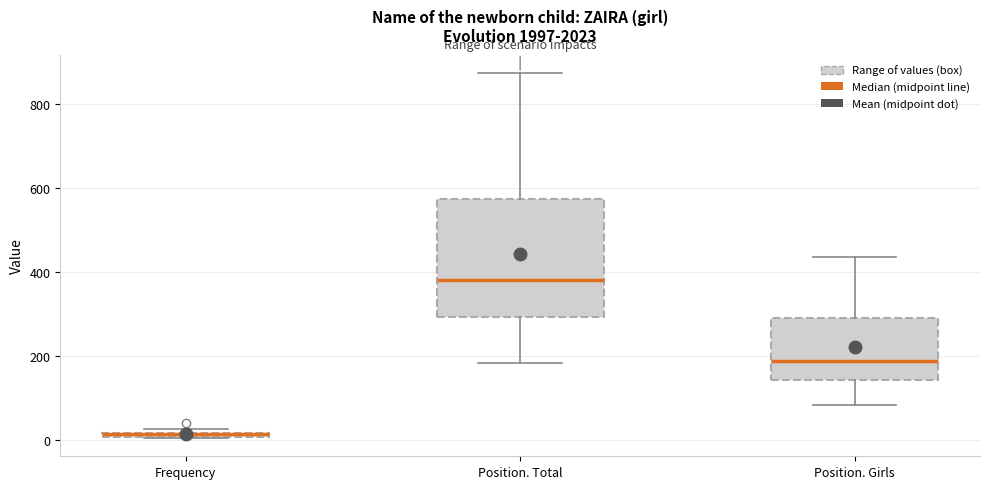

Where does the upper whisker of the box for Position. Girls end on the y-axis? The values are not printed on the chart, so give them approximately, as read against the axis.

440